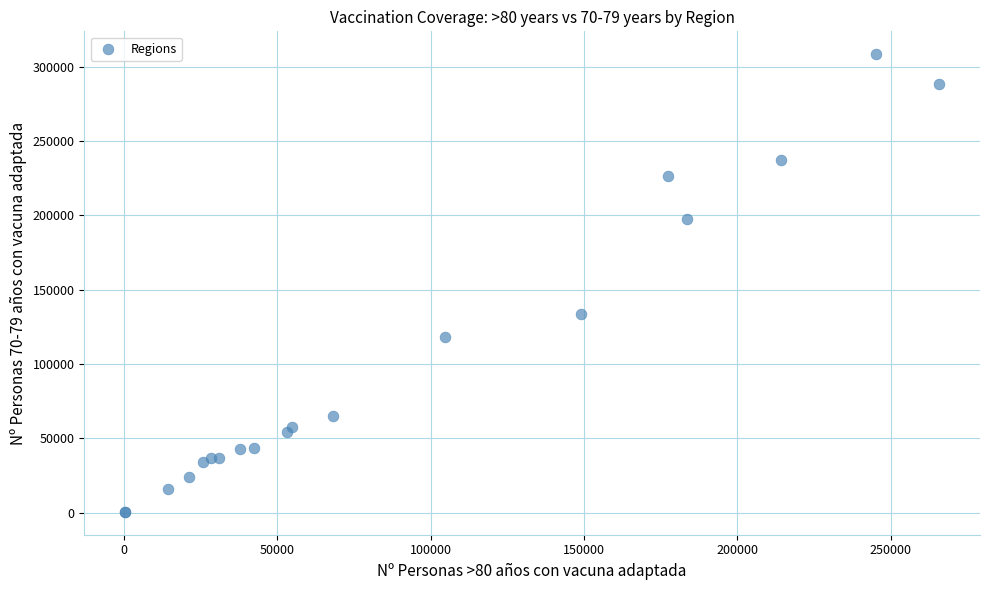

What Y value in the scatter plot is closest to 154436?

133652